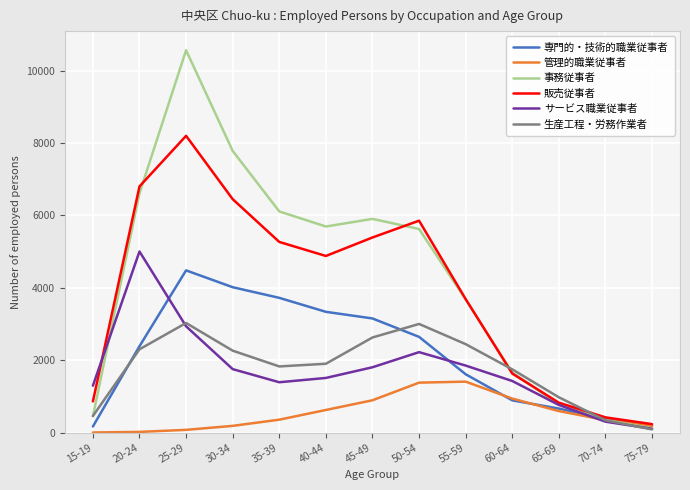

What is the label of the 11th point from the right?

25-29